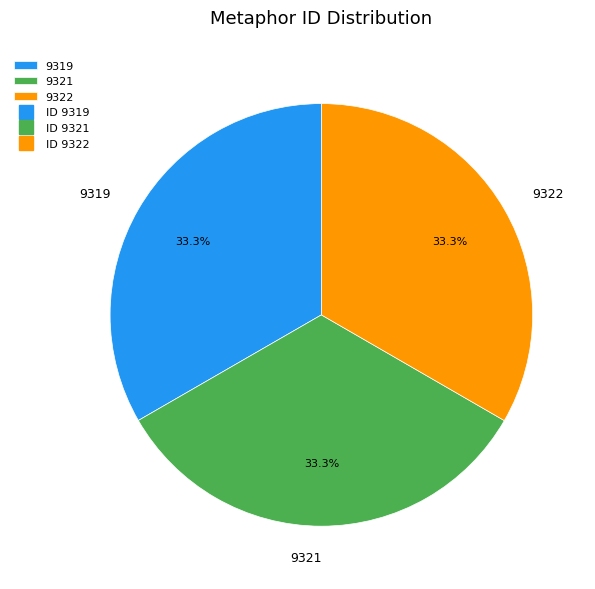

Is it true that 9319 is 23% of the pie?

False